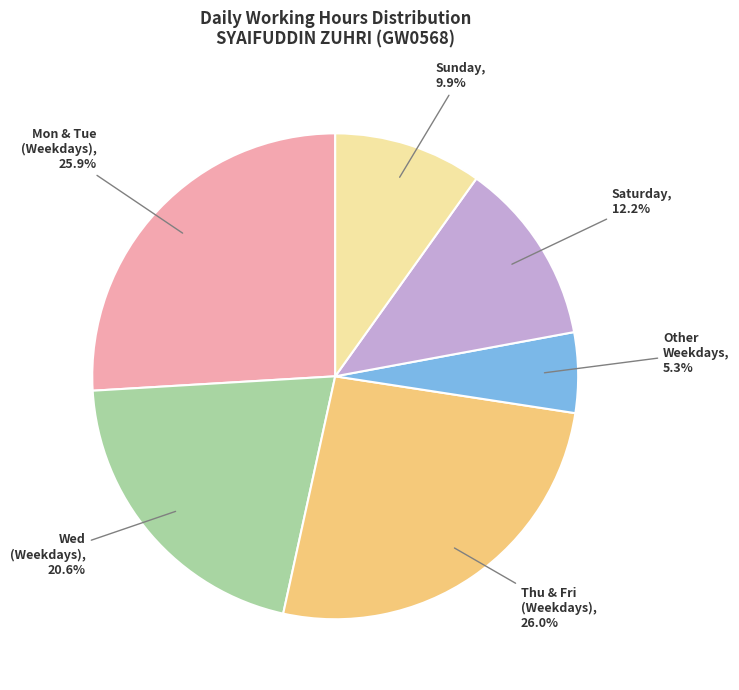

Is there a majority slice in this chart?

No